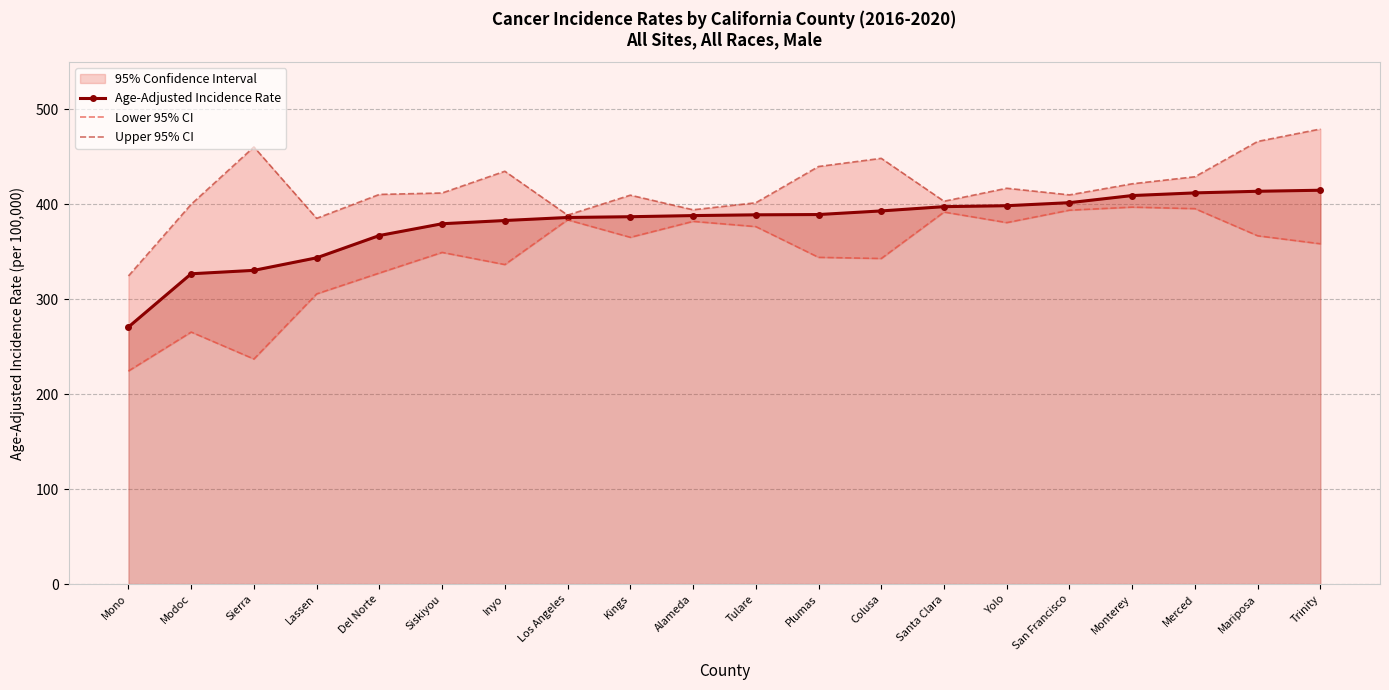

Reading left to right, extract all data points from this chart.

Age-Adjusted Incidence Rate: Mono=270.8	Modoc=326.9	Sierra=330.5	Lassen=343.7	Del Norte=367.2	Siskiyou=379.6	Inyo=383.0	Los Angeles=386.2	Kings=387.0	Alameda=388.2	Tulare=389.0	Plumas=389.3	Colusa=393.1	Santa Clara=397.6	Yolo=398.6	San Francisco=401.8	Monterey=409.3	Merced=412.1	Mariposa=413.8	Trinity=414.9
Lower 95% CI: Mono=224.5	Modoc=265.5	Sierra=237.1	Lassen=305.7	Del Norte=327.7	Siskiyou=349.4	Inyo=336.6	Los Angeles=383.7	Kings=365.3	Alameda=382.1	Tulare=376.6	Plumas=344.2	Colusa=343.0	Santa Clara=391.9	Yolo=380.8	San Francisco=393.9	Monterey=397.1	Merced=395.5	Mariposa=366.9	Trinity=358.5
Upper 95% CI: Mono=324.6	Modoc=400.1	Sierra=460.5	Lassen=385.3	Del Norte=410.5	Siskiyou=412.0	Inyo=434.9	Los Angeles=388.7	Kings=409.7	Alameda=394.3	Tulare=401.7	Plumas=439.9	Colusa=448.5	Santa Clara=403.3	Yolo=417.0	San Francisco=410.0	Monterey=421.7	Merced=429.1	Mariposa=466.3	Trinity=479.4